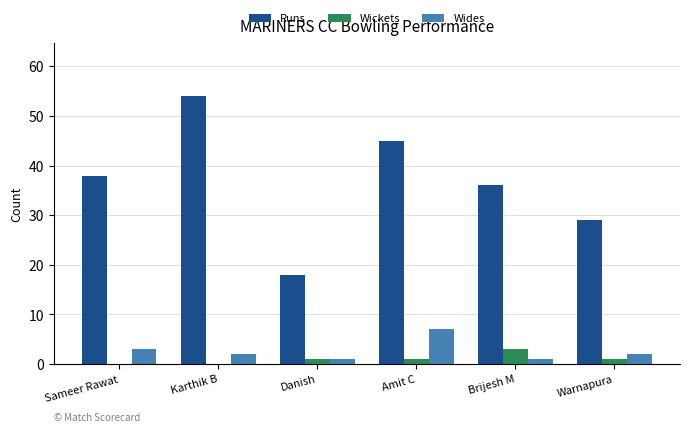

The value of Runs at Warnapura is 41. True or false?

False